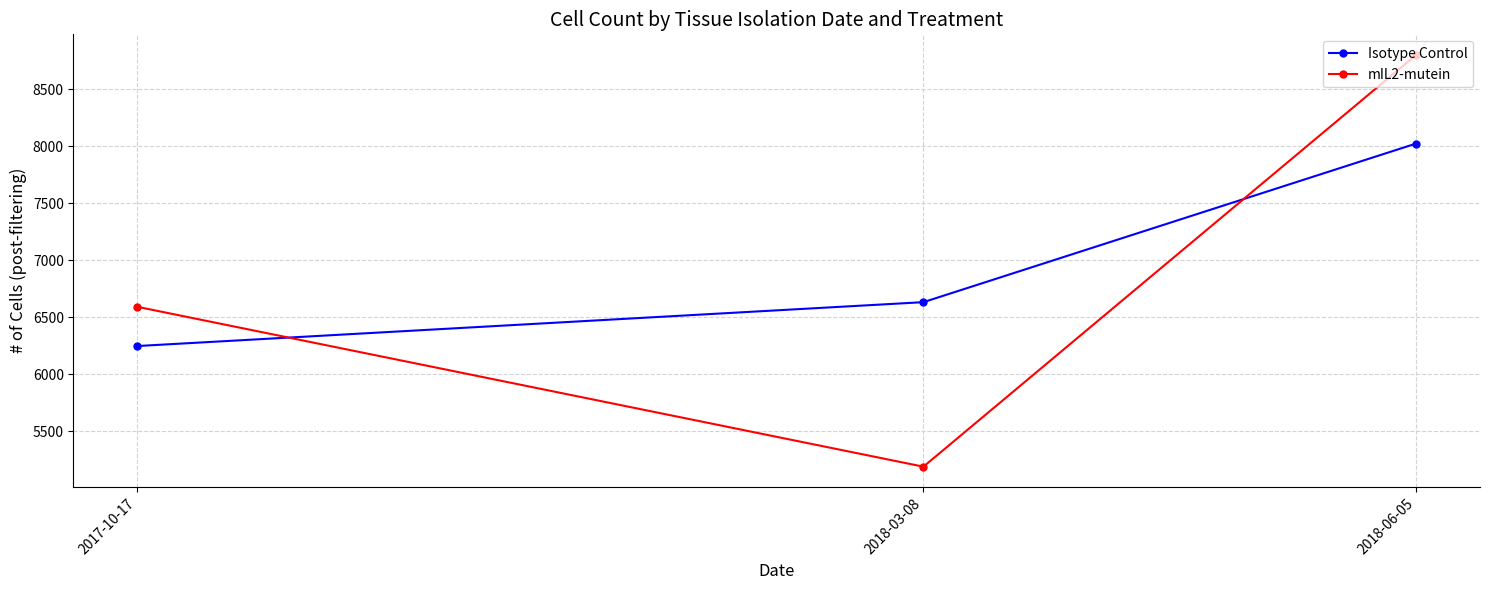

What position from the right is 2018-06-05?

1